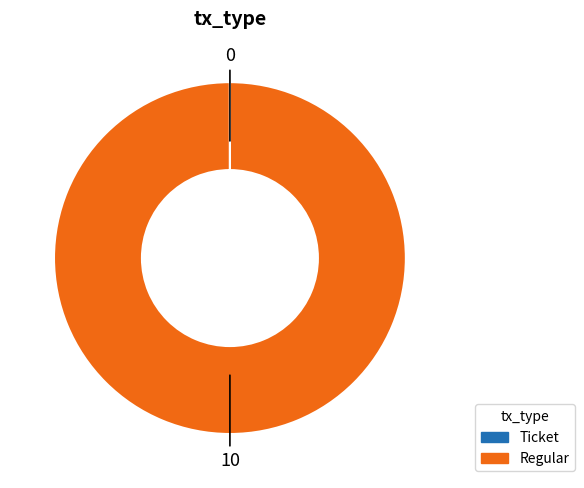

Which category accounts for the majority?

Regular